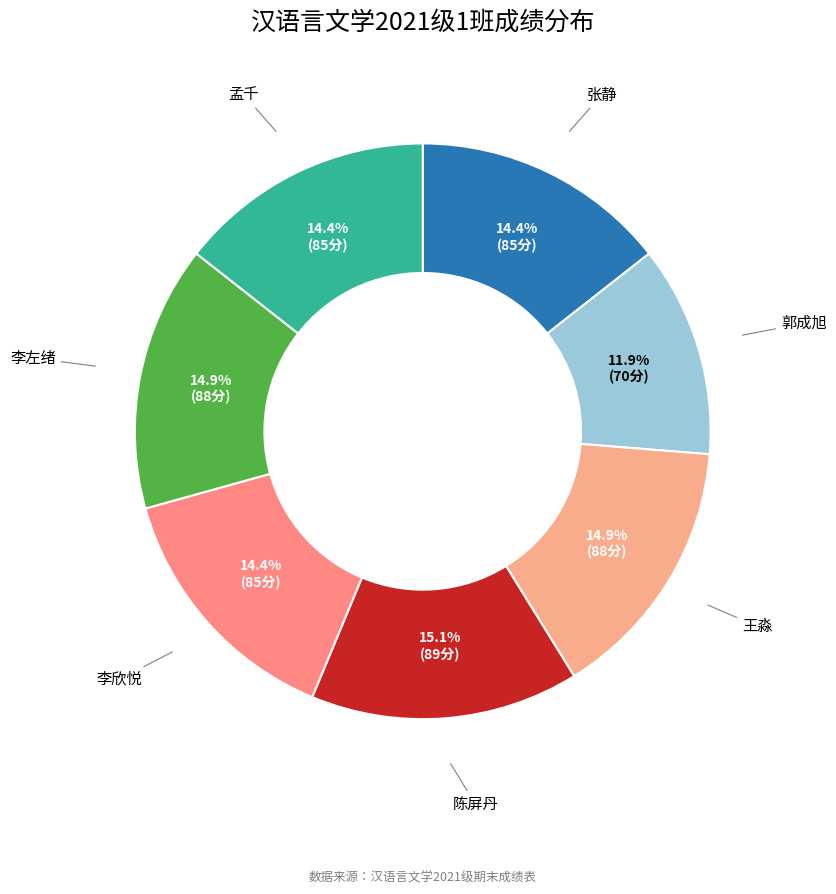

Does 孟千 account for over 50% of the chart?

No